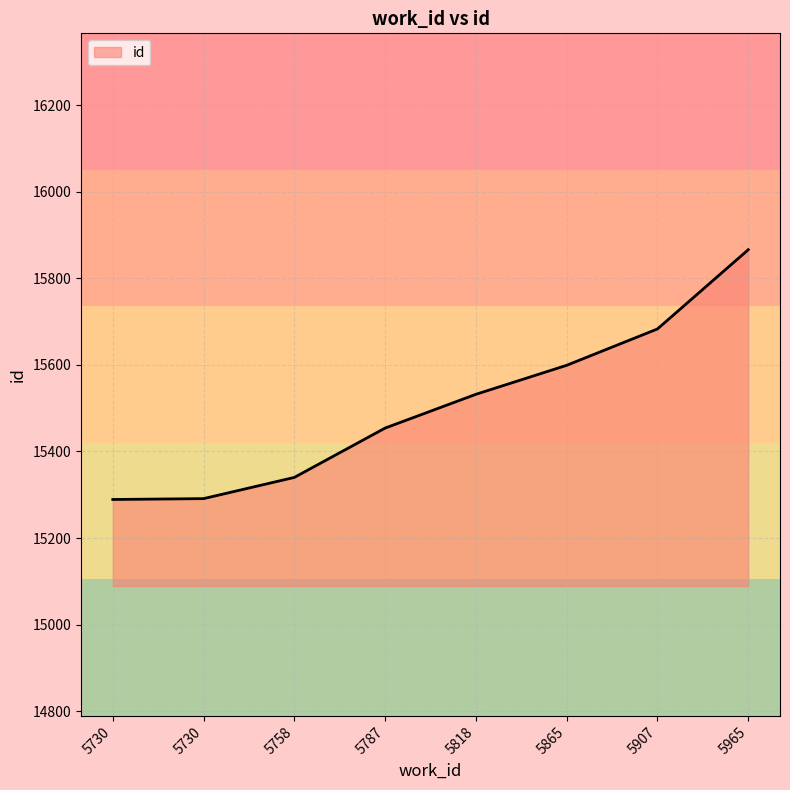

How many distinct data groups are displayed?

1